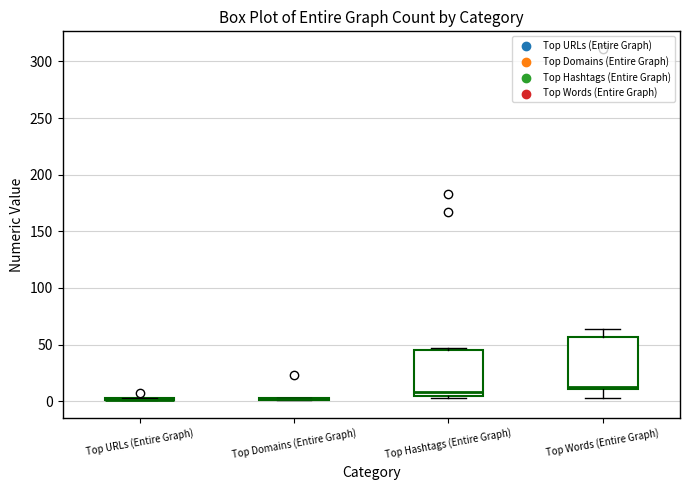

Reading left to right, transcribe this box plot: for each box, give where its median line is, the range the box spans, and where its two whiskers end, as read against the y-axis. The values are not printed on the chart, so give them approximately, as read against the axis.

Top URLs (Entire Graph): box collapsed to a line at 0, whiskers 0 to 5
Top Domains (Entire Graph): box collapsed to a line at 0, whiskers 0 to 5
Top Hashtags (Entire Graph): median 10, box 5 to 45, whiskers 5 to 45
Top Words (Entire Graph): median 15, box 10 to 55, whiskers 5 to 65